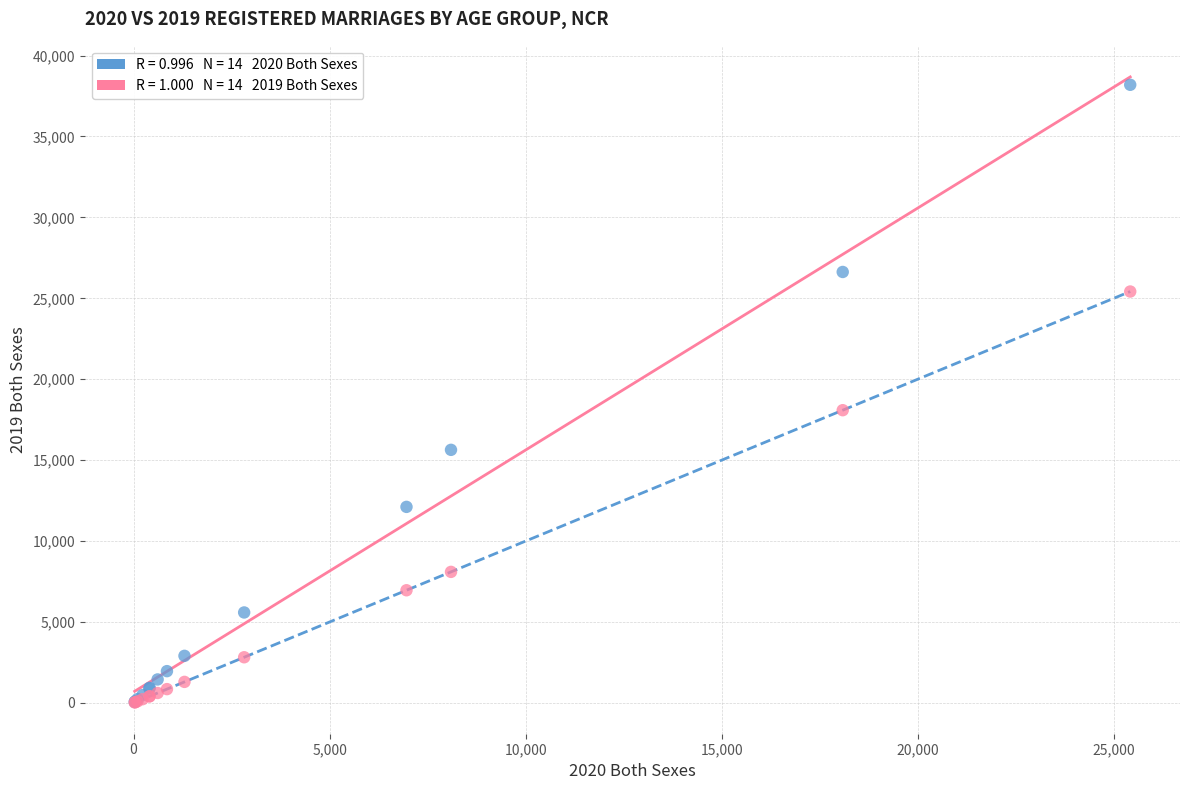

Across all series, what Y value is closest to 19110?

18087